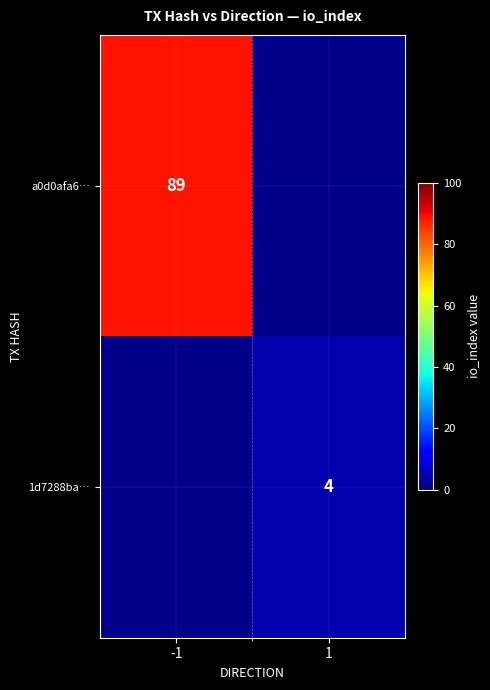

True or false: 1d7288ba… has a value of 4 at 1.

True